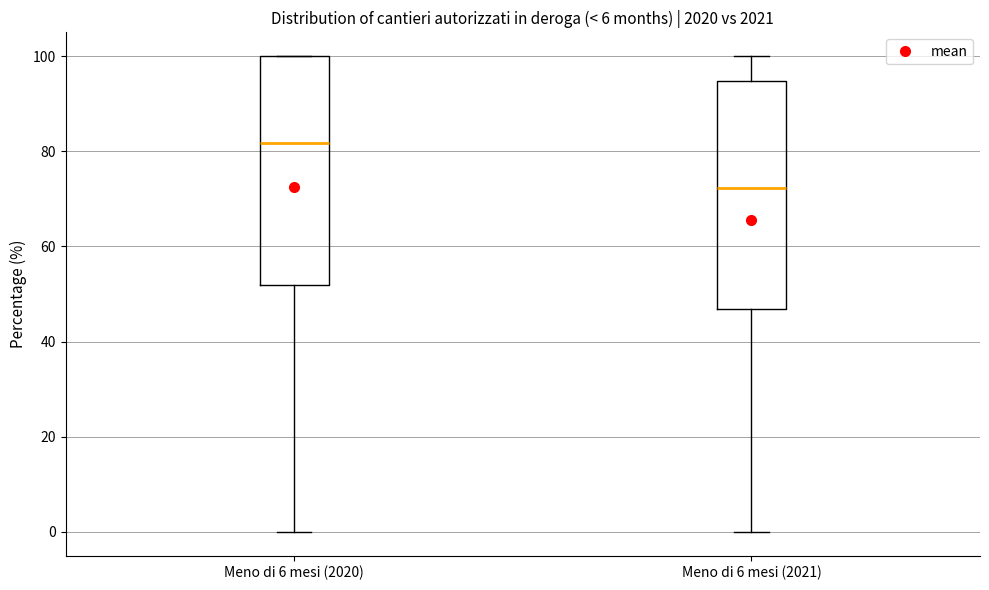

Reading left to right, transcribe this box plot: for each box, give where its median line is, the range the box spans, and where its two whiskers end, as read against the y-axis. The values are not printed on the chart, so give them approximately, as read against the axis.

Meno di 6 mesi (2020): median 82, box 52 to 100, whiskers 0 to 100
Meno di 6 mesi (2021): median 72, box 46 to 94, whiskers 0 to 100